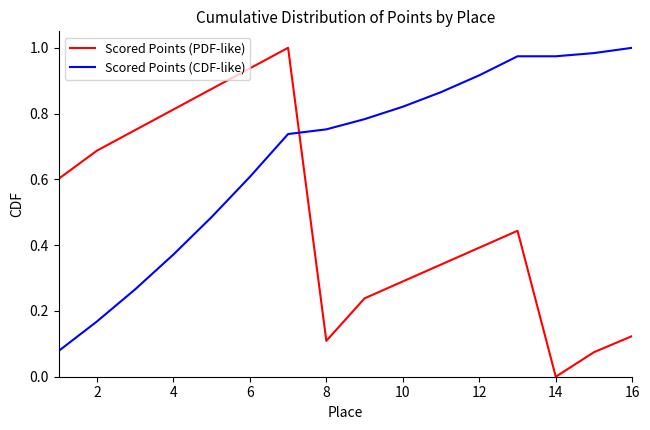

How many intersections are there between Scored Points (CDF-like) and Scored Points (PDF-like)?

1